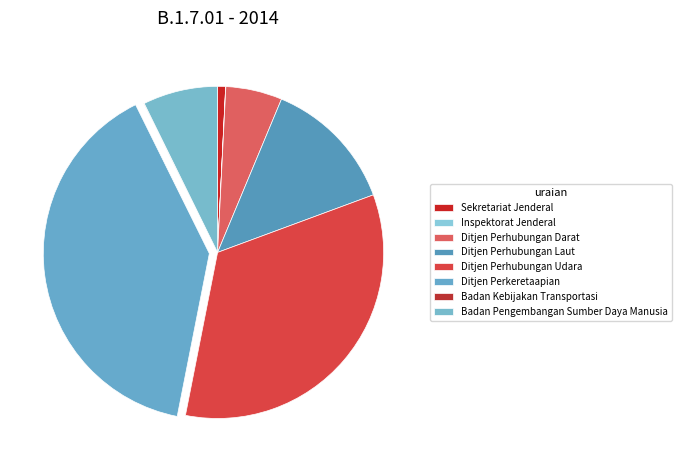

Is there a majority slice in this chart?

No